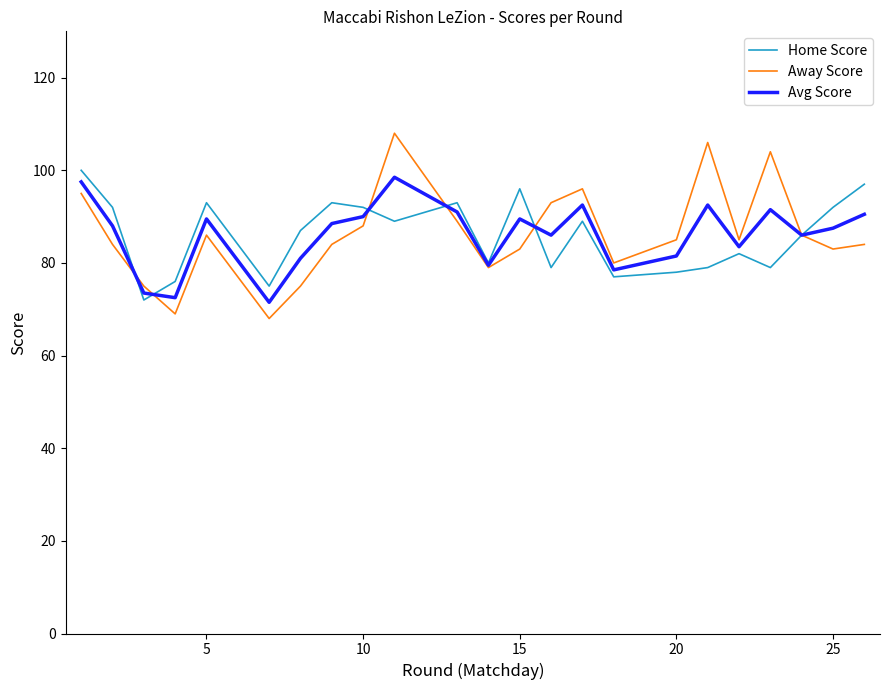

How many categories are shown in the chart?

23